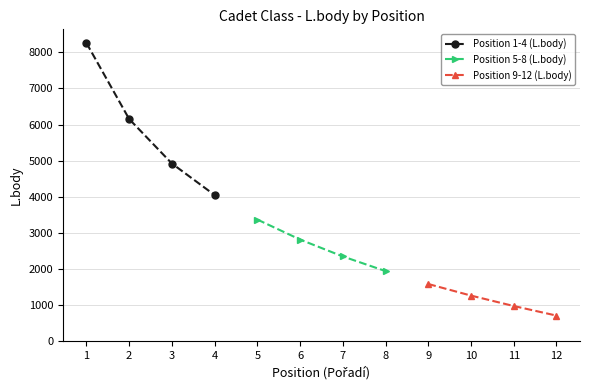

How many data points in Position 1-4 (L.body) are less than 6154?

2